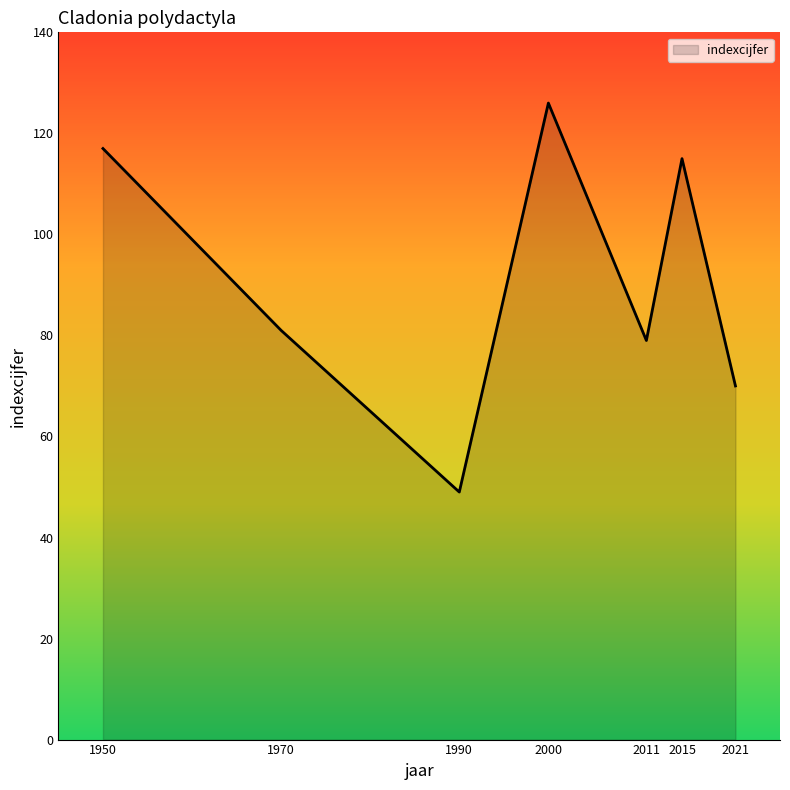

How many values are below 81?

3